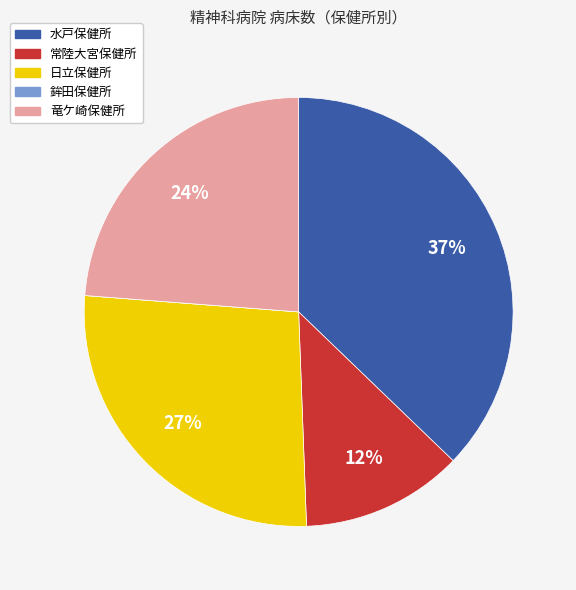

Approximately how many times larger is the value at 常陸大宮保健所 compared to 竜ケ崎保健所?

0.5